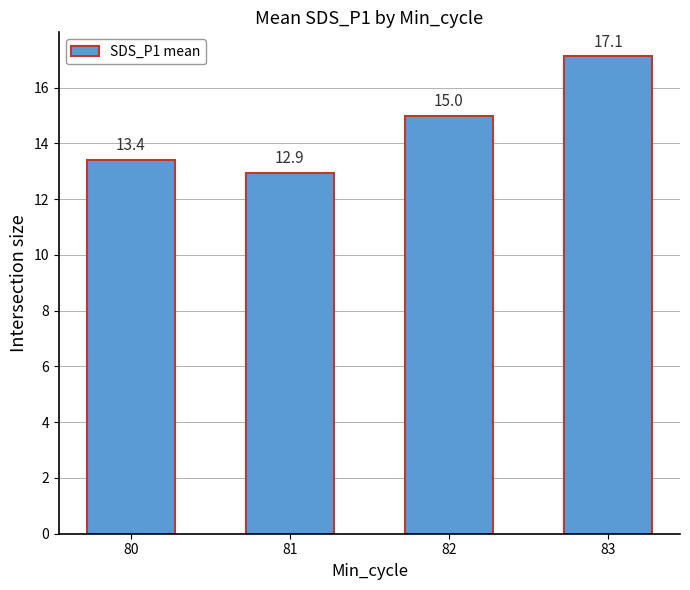

Count the number of values greater than 15.

2